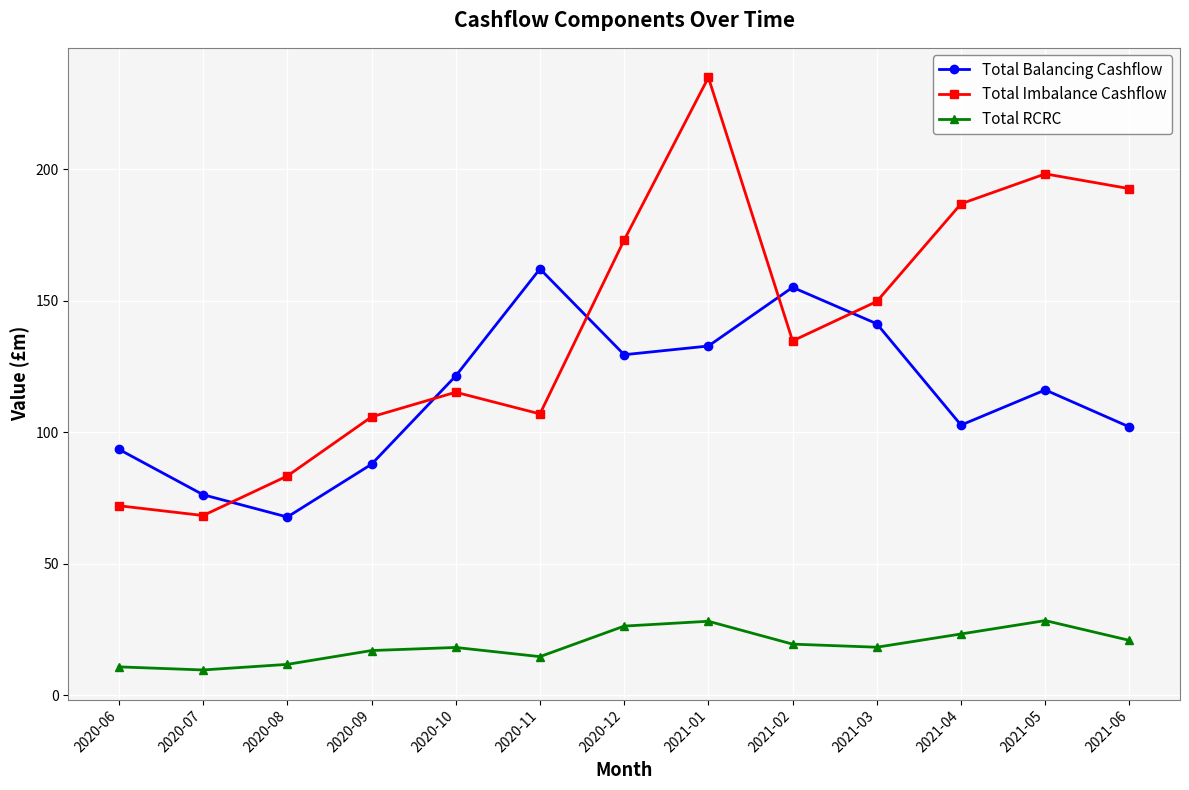

Is it true that Total Balancing Cashflow equals 76.3 at 2020-07?

True